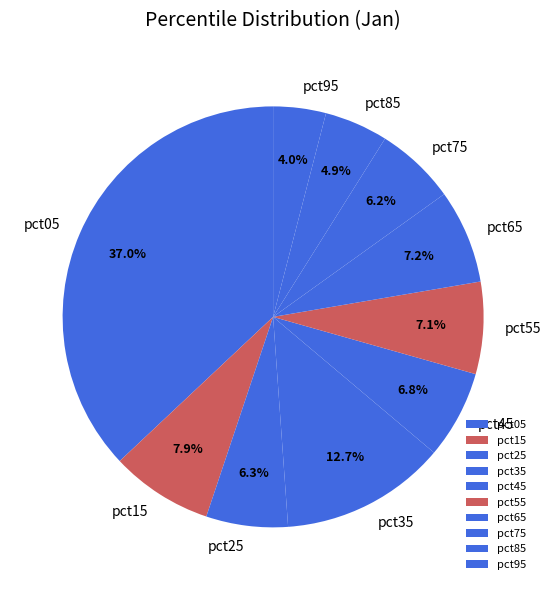

To the nearest percent, what is the difference between the pct35 and pct55 slice percentages?

6%